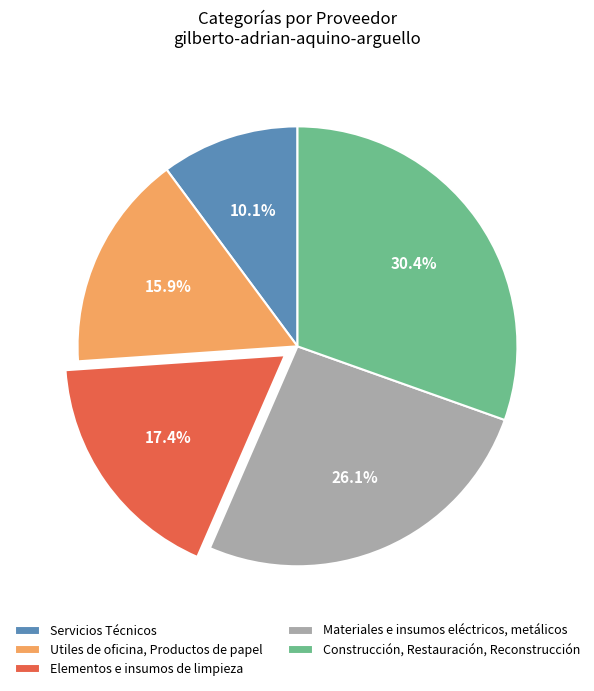

True or false: Elementos e insumos de limpieza accounts for 17% of the total.

True